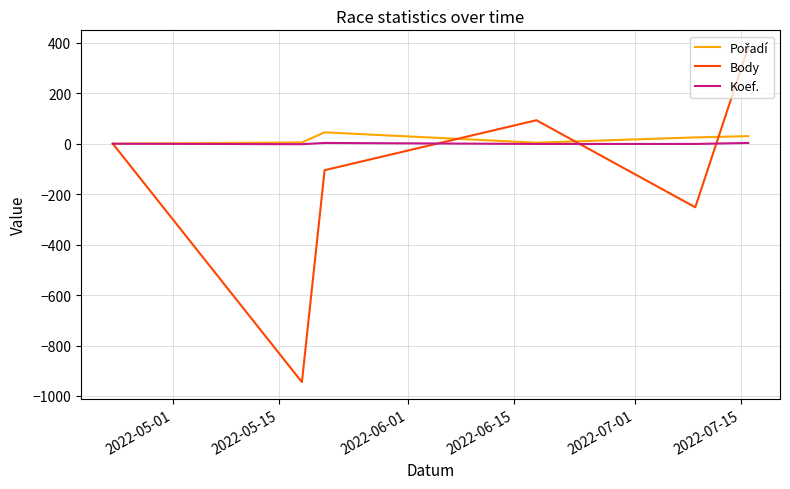

Count the Koef. values in the range -1 to 3.

5